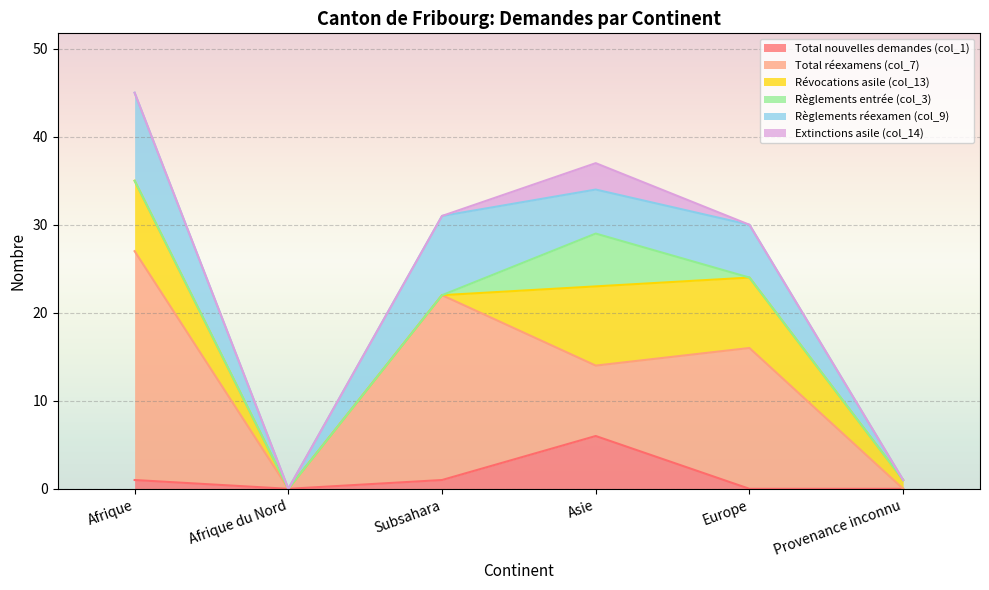

Reading left to right, list all the values displayed in this chart.

Total nouvelles demandes (col_1): Afrique=1	Afrique du Nord=0	Subsahara=1	Asie=6	Europe=0	Provenance inconnu=0
Total réexamens (col_7): Afrique=26	Afrique du Nord=0	Subsahara=21	Asie=8	Europe=16	Provenance inconnu=0
Révocations asile (col_13): Afrique=8	Afrique du Nord=0	Subsahara=0	Asie=9	Europe=8	Provenance inconnu=1
Règlements entrée (col_3): Afrique=0	Afrique du Nord=0	Subsahara=0	Asie=6	Europe=0	Provenance inconnu=0
Règlements réexamen (col_9): Afrique=10	Afrique du Nord=0	Subsahara=9	Asie=5	Europe=6	Provenance inconnu=0
Extinctions asile (col_14): Afrique=0	Afrique du Nord=0	Subsahara=0	Asie=3	Europe=0	Provenance inconnu=0